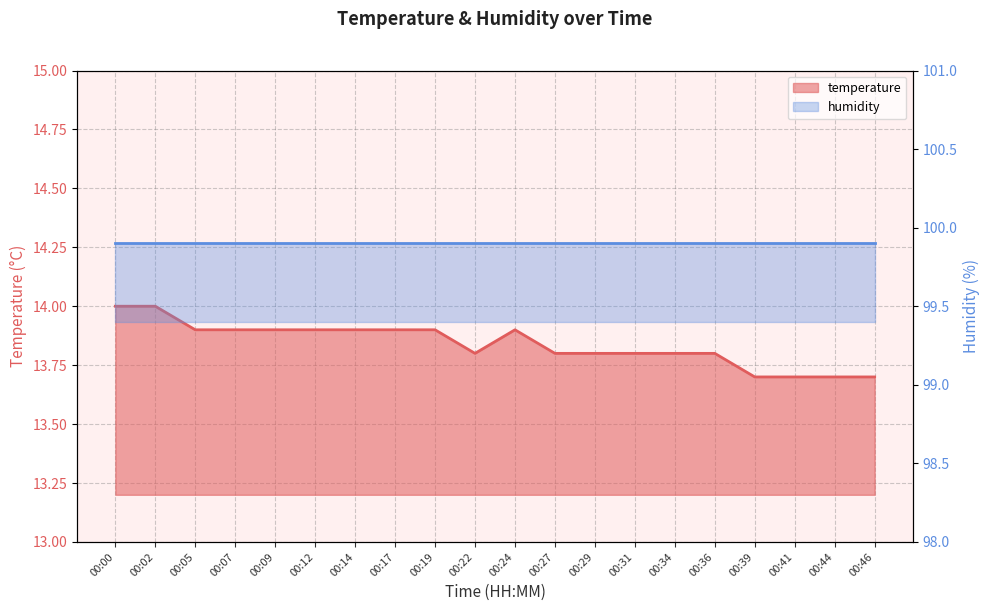

What is the minimum value shown in the chart?

13.7